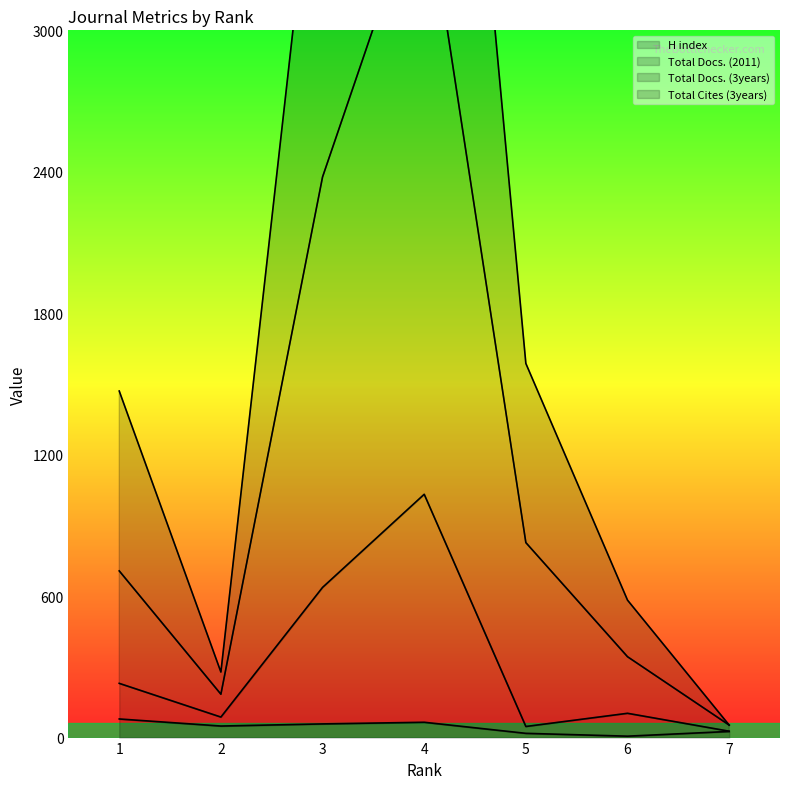

True or false: Total Docs. (2011) and Total Docs. (3years) cross at least once.

False